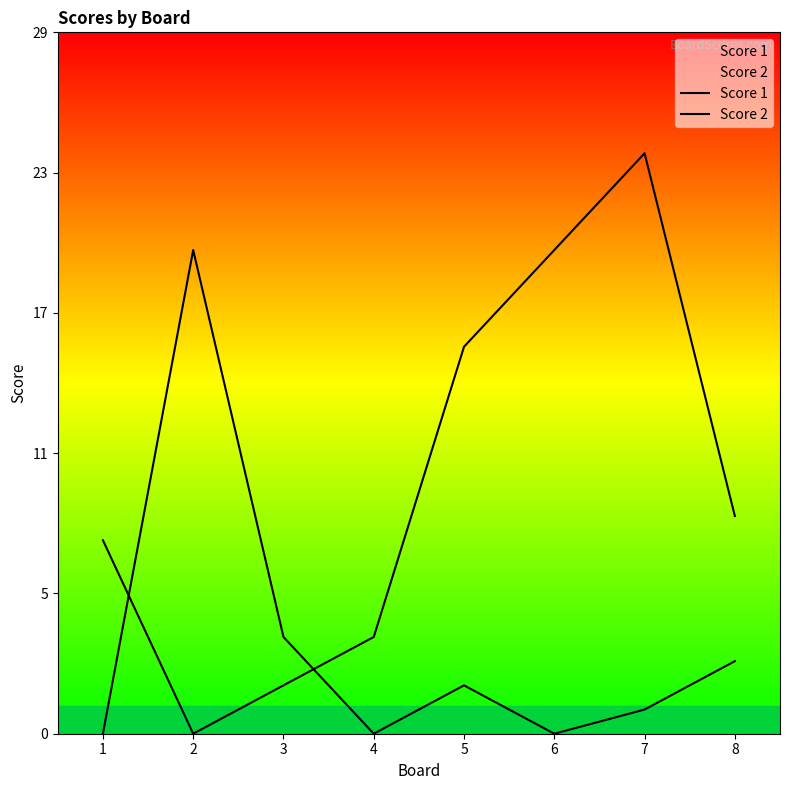

At which category does Score 1 reach its first local peak?

7